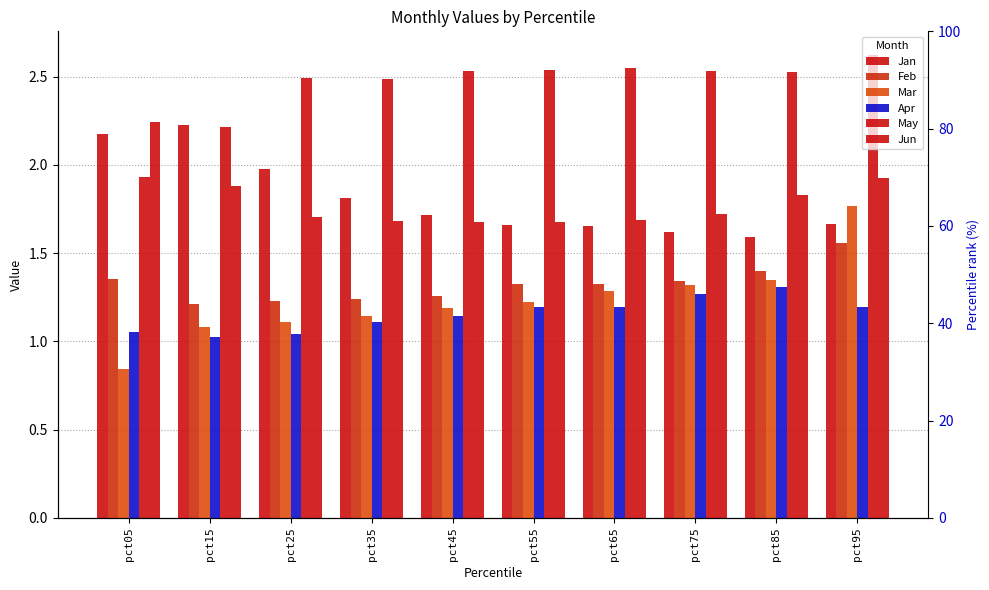

Reading right to left, what are all the values shown in this chart?

Jan: 1.7	1.6	1.6	1.7	1.7	1.7	1.8	2.0	2.2	2.2
Feb: 1.6	1.4	1.3	1.3	1.3	1.3	1.2	1.2	1.2	1.4
Mar: 1.8	1.3	1.3	1.3	1.2	1.2	1.1	1.1	1.1	0.8
Apr: 1.2	1.3	1.3	1.2	1.2	1.1	1.1	1.0	1.0	1.1
May: 2.6	2.5	2.5	2.6	2.5	2.5	2.5	2.5	2.2	1.9
Jun: 1.9	1.8	1.7	1.7	1.7	1.7	1.7	1.7	1.9	2.2